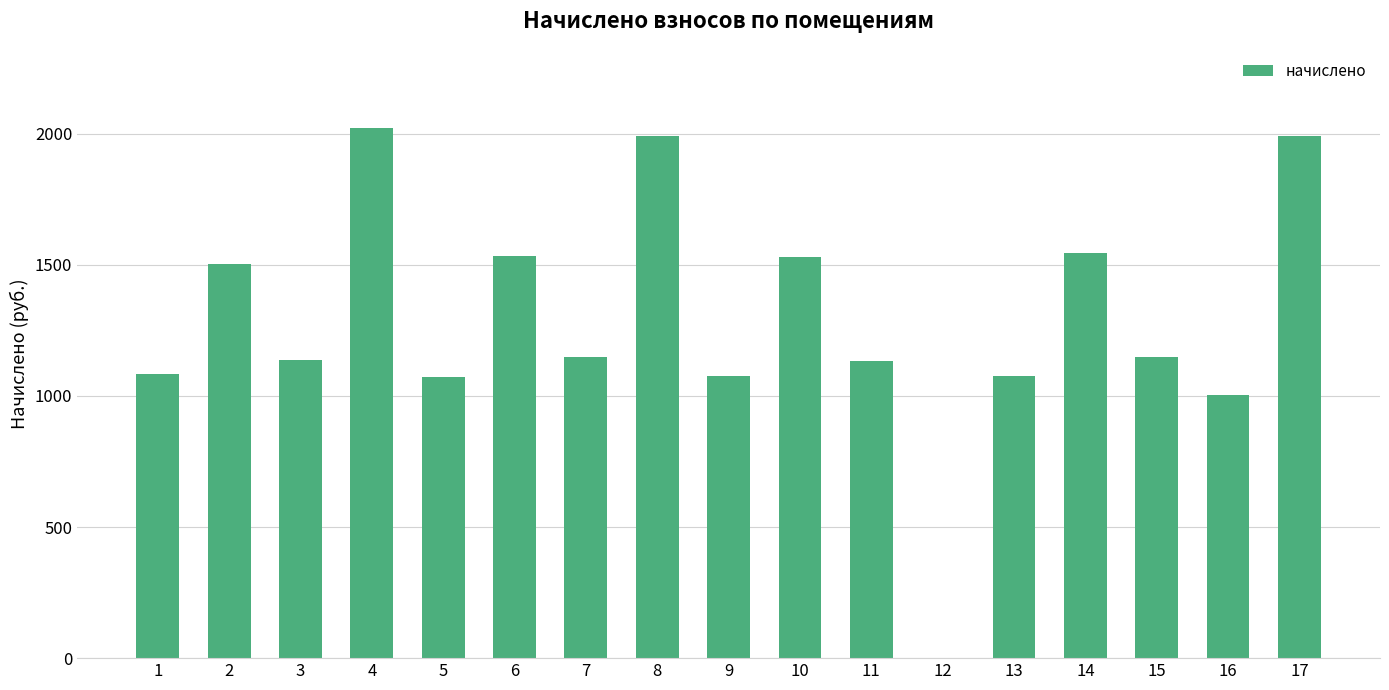

Does the chart contain stacked bars?

No